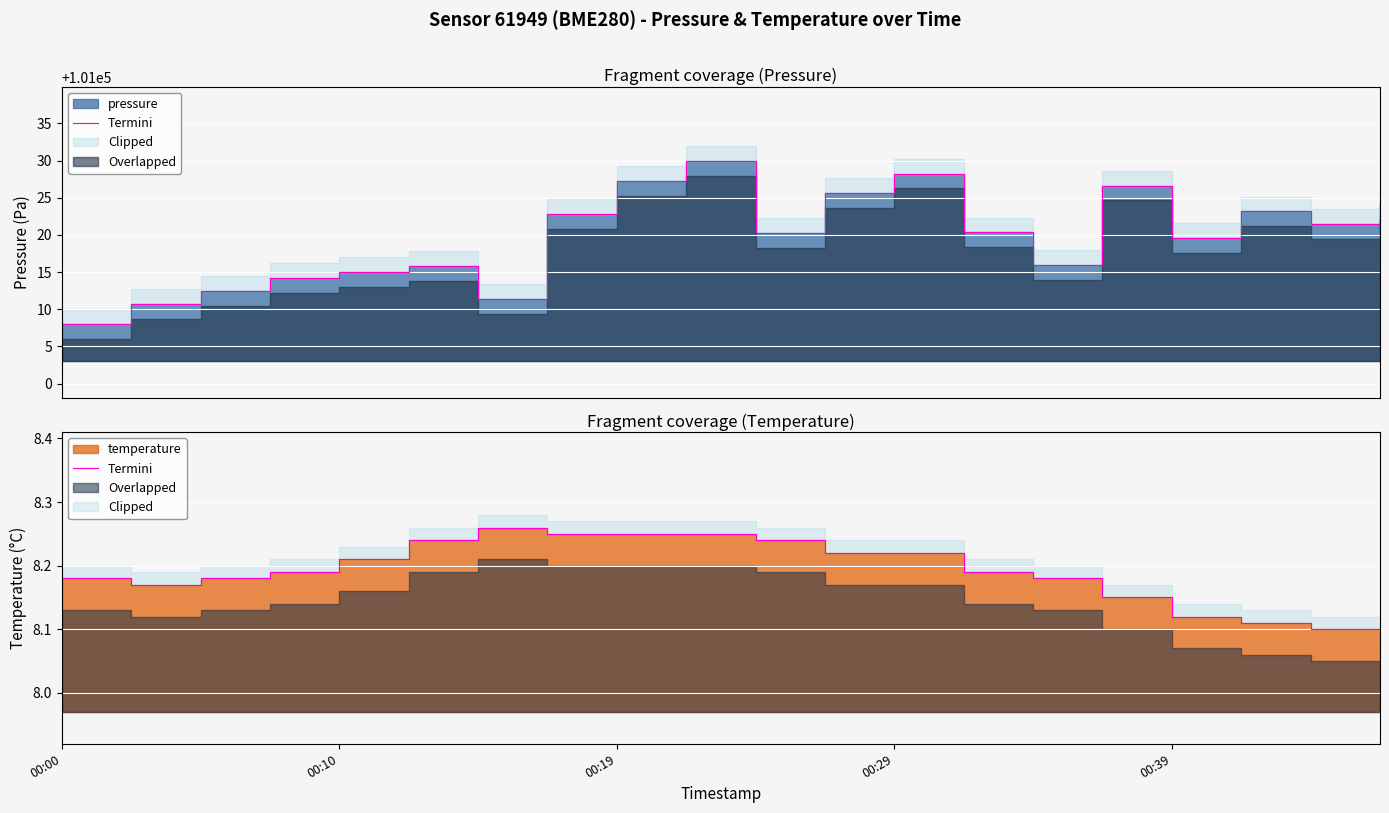

What is the difference between the maximum and second lowest values?

0.2